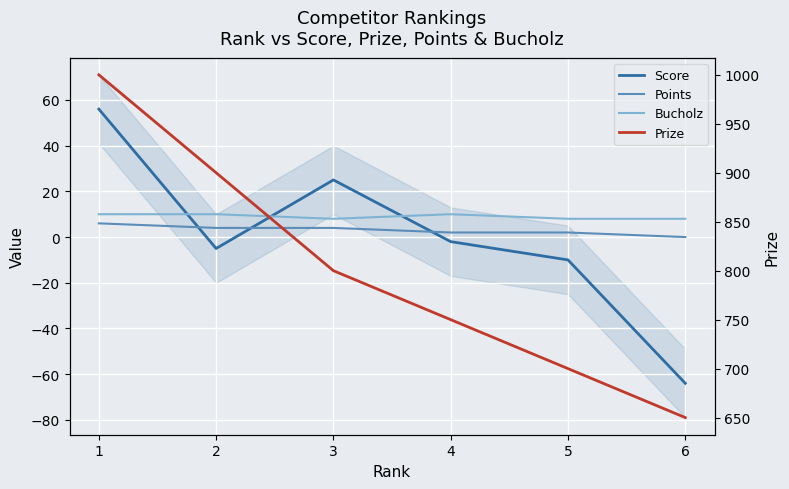

Is this an area chart (filled region under the line)?

No